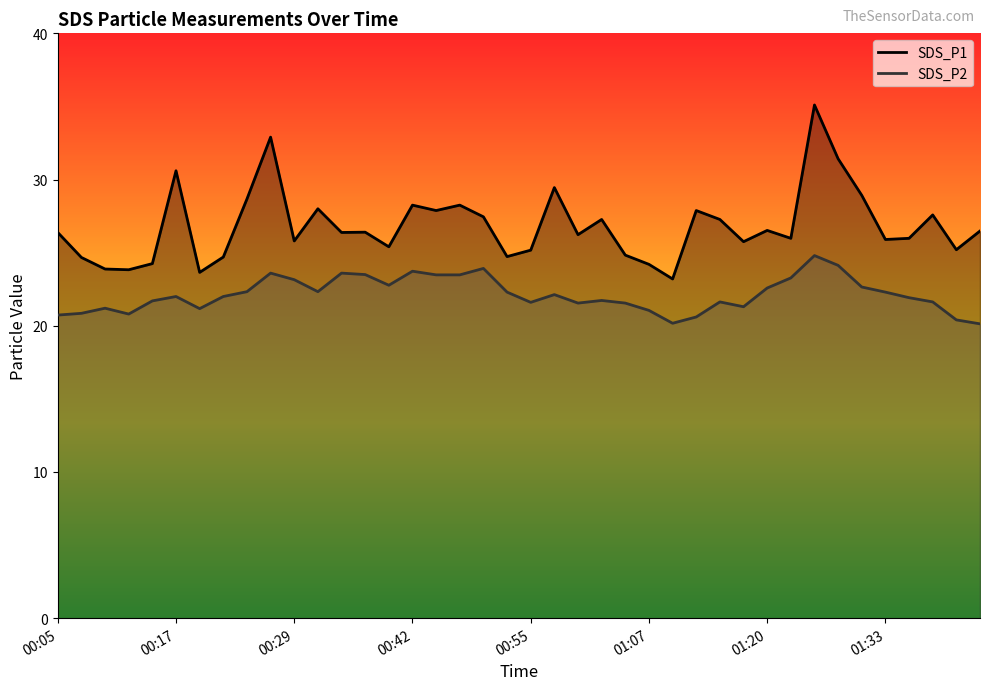

At which label does SDS_P1 first exceed 26?

00:05